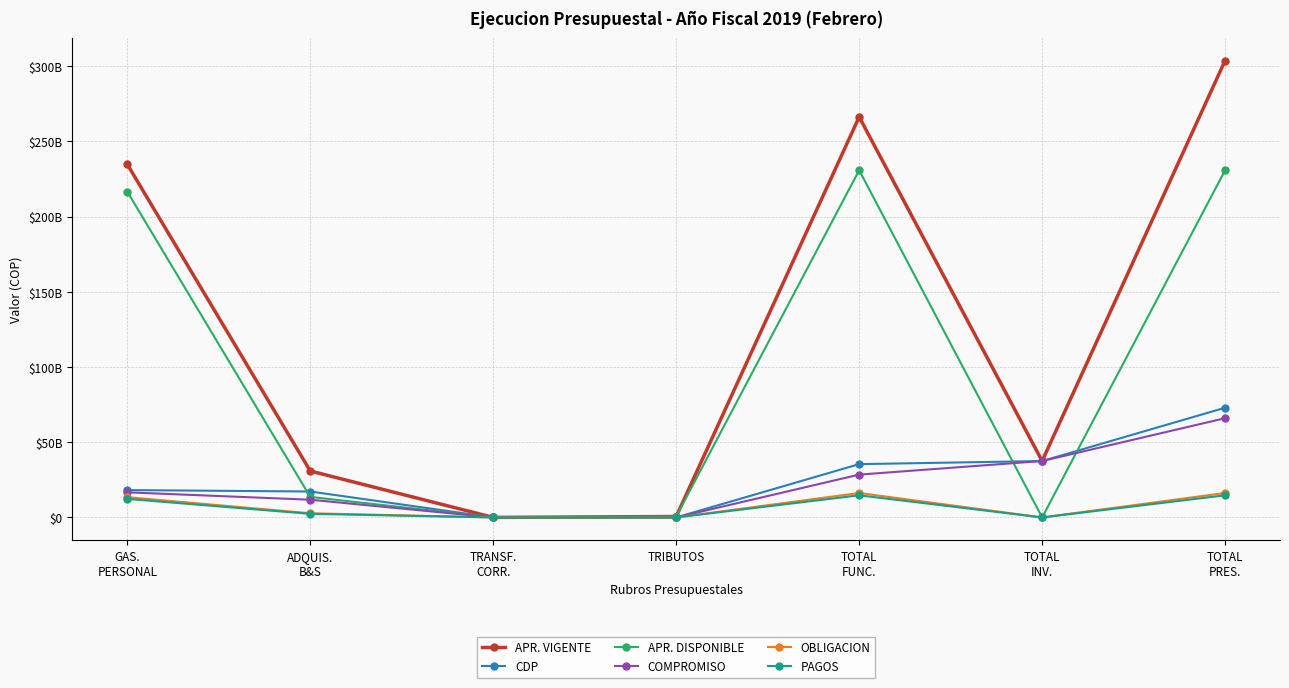

What is the sum of the COMPROMISO values at TRIBUTOS and TOTAL
INV.?

37500000000